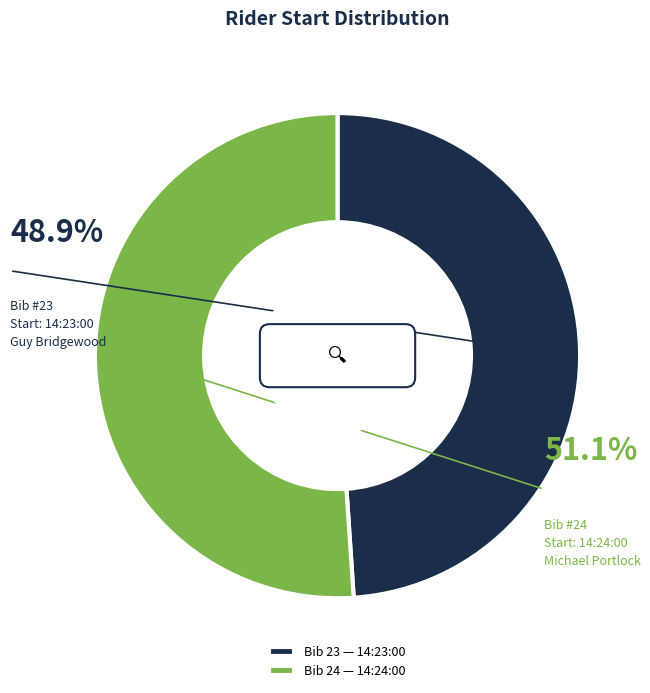

What percentage is the 14:23:00 slice, to the nearest percent?

49%